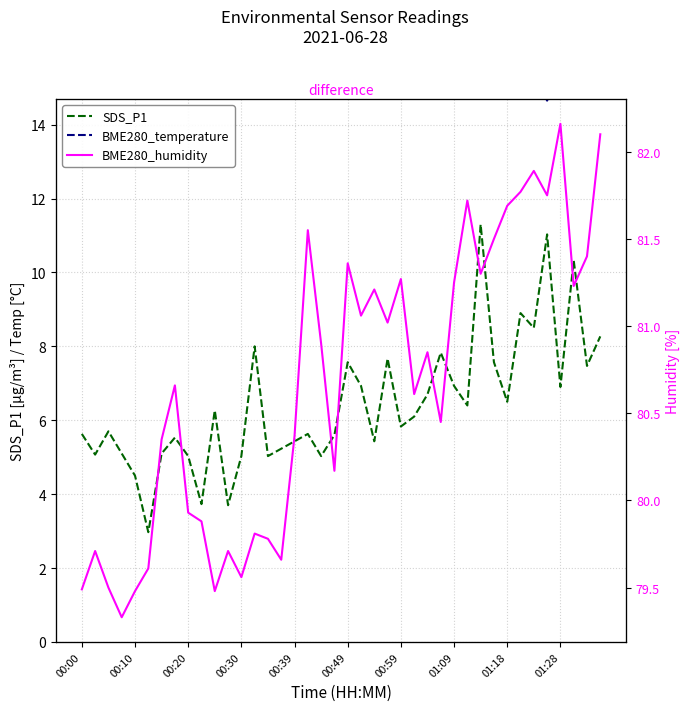

What are all the series names shown in the legend?

SDS_P1, BME280_temperature, BME280_humidity